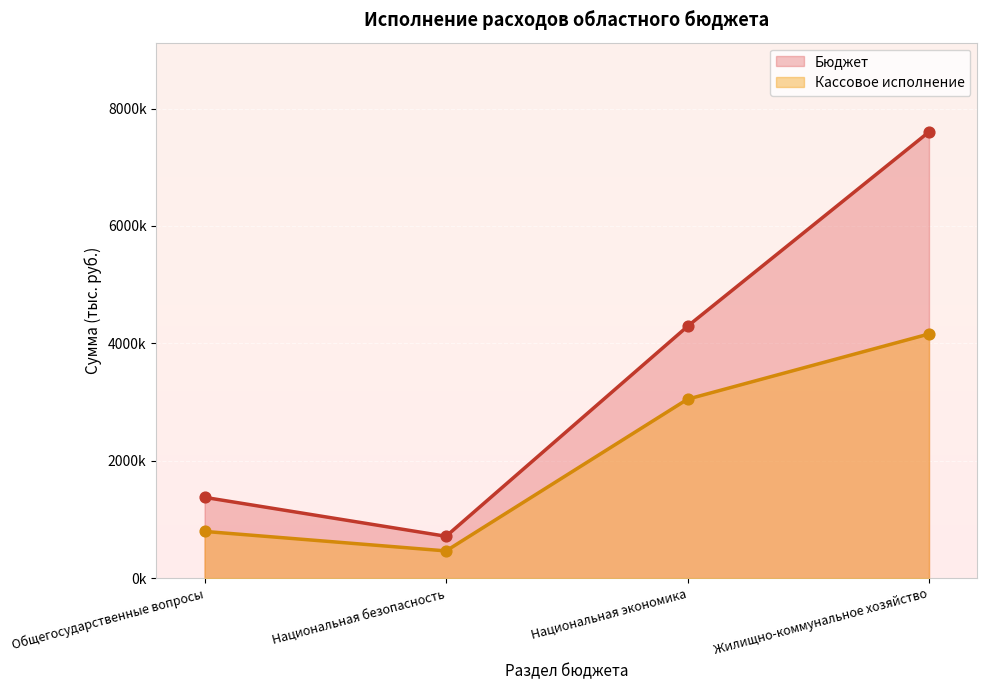

Which series has the largest total across all categories?

Бюджет